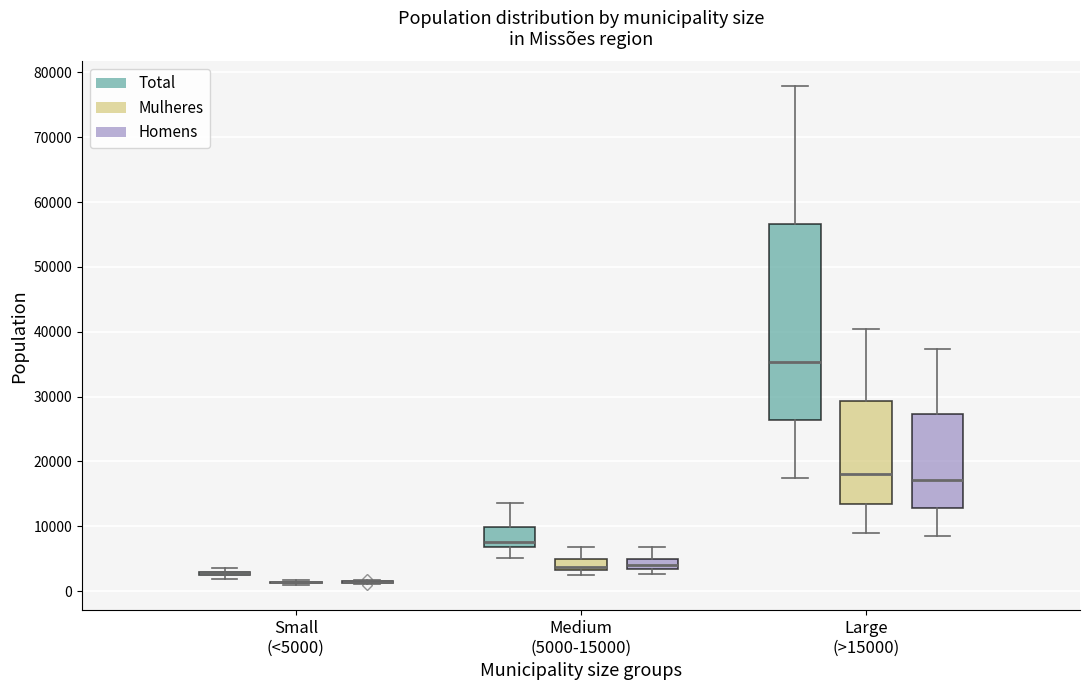

Reading left to right, transcribe this box plot: for each box, give where its median line is, the range the box spans, and where its two whiskers end, as read against the y-axis. The values are not printed on the chart, so give them approximately, as read against the axis.

Small (<5000) (Total): box collapsed to a line at 3000, whiskers 2000 to 4000
Small (<5000) (Mulheres): box collapsed to a line at 1000, whiskers 1000 to 2000
Small (<5000) (Homens): box collapsed to a line at 1000, whiskers 1000 to 2000
Medium (5000-15000) (Total): median 8000, box 7000 to 10000, whiskers 5000 to 14000
Medium (5000-15000) (Mulheres): median 4000 (drawn on the box's lower edge), box 3000 to 5000, whiskers 2000 to 7000
Medium (5000-15000) (Homens): median 4000, box 3000 to 5000, whiskers 3000 (below the box's lower edge) to 7000
Large (>15000) (Total): median 35000, box 26000 to 57000, whiskers 17000 to 78000
Large (>15000) (Mulheres): median 18000, box 13000 to 29000, whiskers 9000 to 40000
Large (>15000) (Homens): median 17000, box 13000 to 27000, whiskers 9000 to 37000